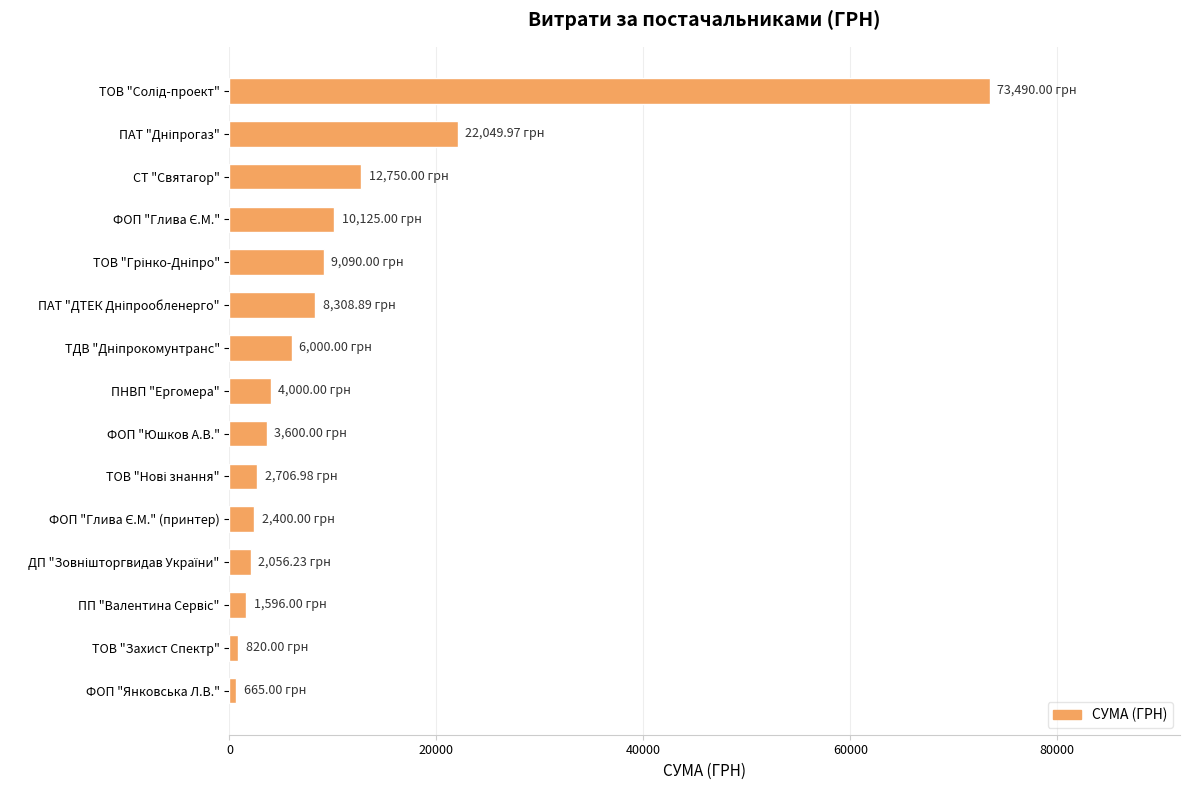

What is the difference between the second highest and minimum values?

21385.0